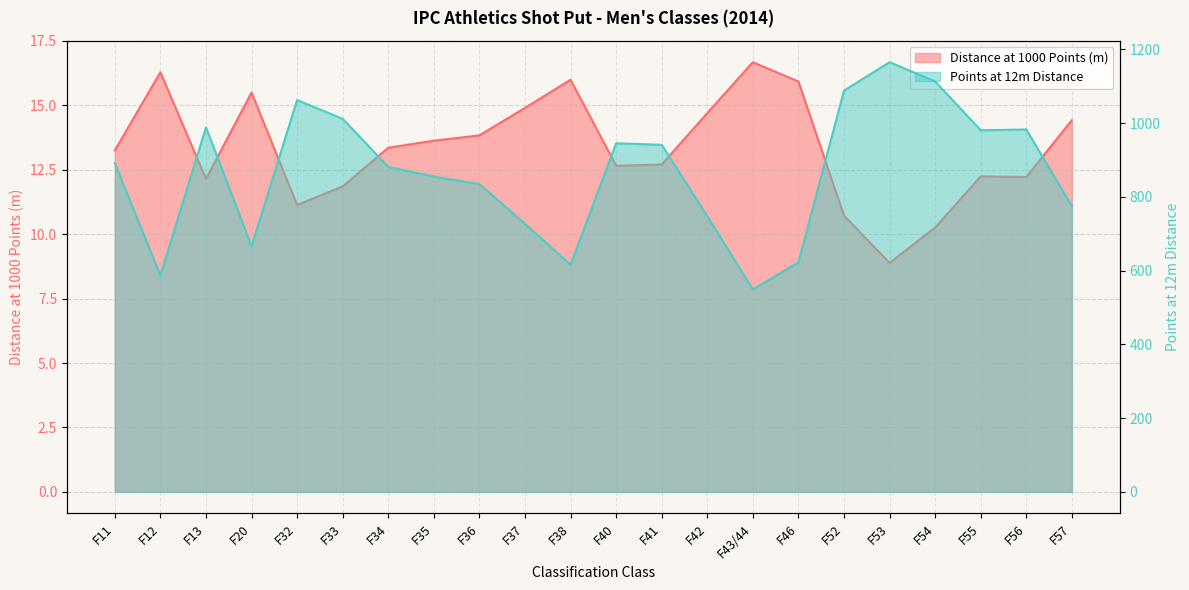

What is the difference between the second highest and second lowest values in the Points at 12m series?

525.8